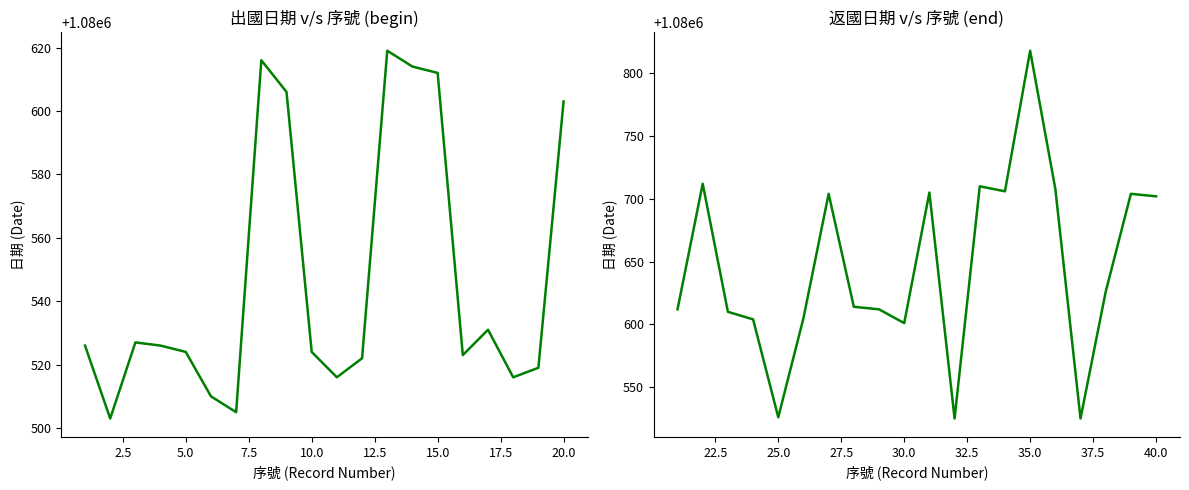

True or false: 出國日期 and 返國日期 cross at least once.

True